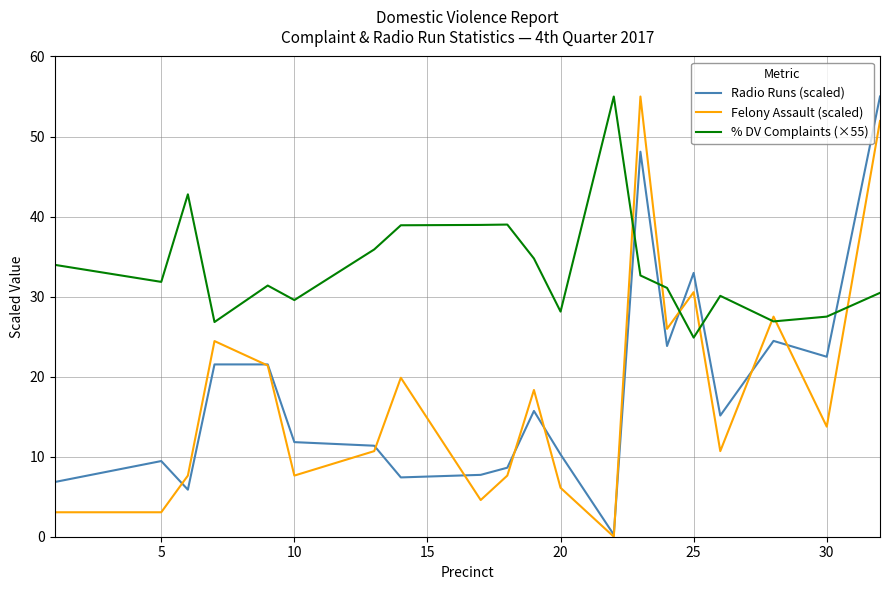

Which series has the largest total across all categories?

% DV Complaints (×55)